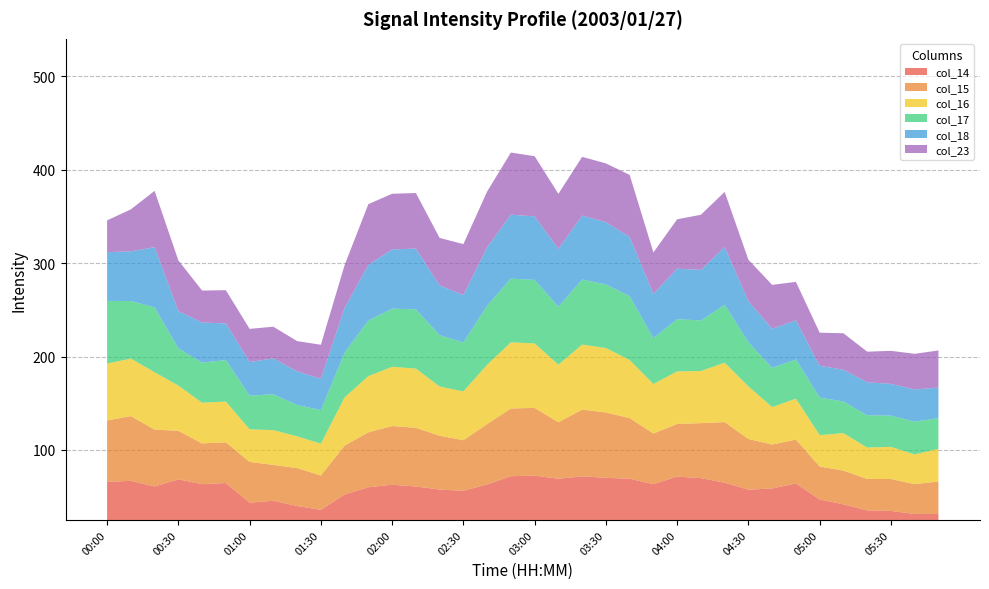

Reading left to right, what are all the values shown in this chart?

col_14: 65.8	67.0	60.9	68.5	63.4	64.6	43.6	45.6	40.0	35.9	52.3	60.1	62.8	60.9	57.6	56.3	63.1	71.9	72.5	69.2	71.7	70.2	69.2	63.4	71.5	69.9	64.9	57.5	58.8	64.1	47.0	41.8	35.3	34.7	31.5	31.5
col_15: 65.8	69.2	60.9	52.0	43.6	43.6	43.6	38.4	40.6	36.8	52.3	58.8	62.8	62.8	57.6	54.1	64.6	72.5	72.5	60.4	71.5	69.9	64.9	54.2	56.3	58.8	64.9	54.2	47.0	47.0	35.3	36.1	33.7	34.2	31.9	34.7
col_16: 60.9	61.6	61.4	48.4	43.6	43.6	34.9	37.2	34.0	34.0	51.7	60.1	63.4	63.4	52.7	52.3	63.5	70.8	69.0	61.7	69.6	69.0	62.2	53.0	56.3	55.8	63.6	56.3	40.1	43.8	33.6	40.1	33.6	34.4	31.8	35.1
col_17: 67.0	61.6	69.4	39.8	42.9	44.4	36.0	38.4	33.5	35.9	47.8	59.5	62.2	63.4	54.9	52.3	63.3	68.2	68.0	61.9	69.6	68.0	68.2	49.0	55.8	54.1	61.9	47.3	41.9	41.9	40.1	33.9	34.5	33.4	35.1	32.7
col_18: 52.2	53.2	64.4	39.8	42.9	39.2	36.0	38.4	36.0	33.5	47.8	59.5	63.5	65.0	53.3	50.8	62.3	68.4	68.0	61.9	68.4	66.7	63.5	47.3	54.1	54.1	61.9	43.8	41.9	41.9	34.1	33.9	35.3	34.0	34.5	32.7
col_23: 34.0	44.9	60.3	54.4	34.2	35.6	35.5	33.9	32.4	36.5	46.0	65.1	59.5	59.5	50.8	54.5	59.8	66.5	64.4	59.0	62.9	62.9	66.4	44.5	52.9	59.0	59.0	44.5	47.0	41.2	35.4	39.1	32.8	35.4	38.1	39.8